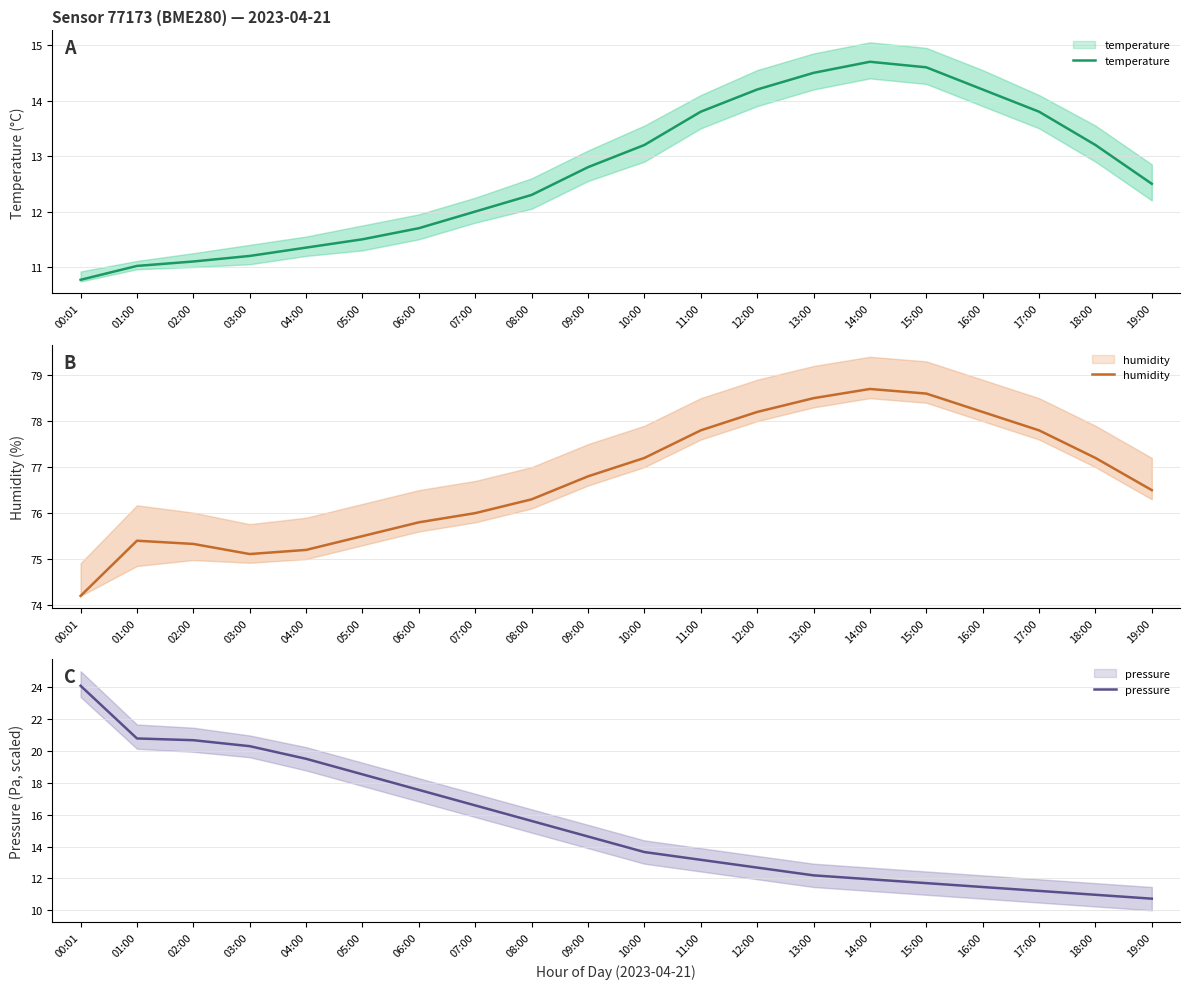

At which label does pressure reach its peak?

00:01